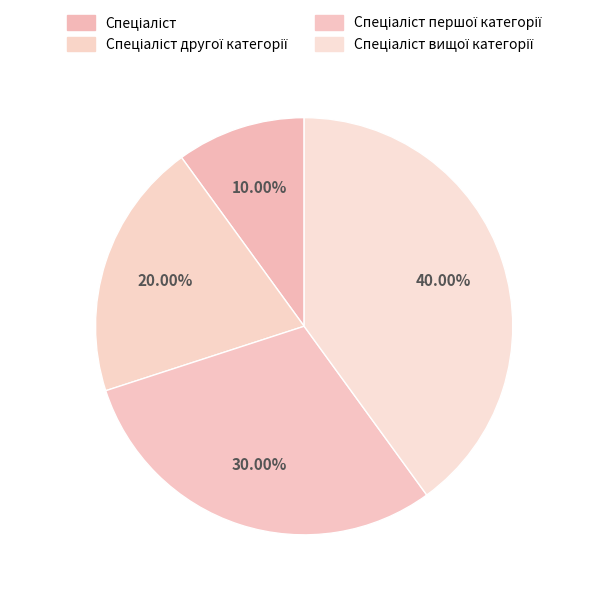

What is the smallest slice in the pie chart?

Спеціаліст